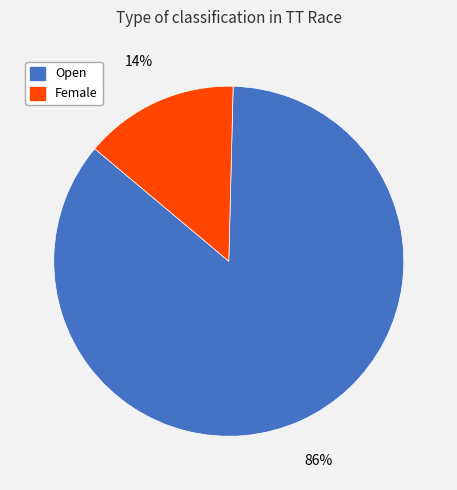

Is it true that Female is 14% of the pie?

True